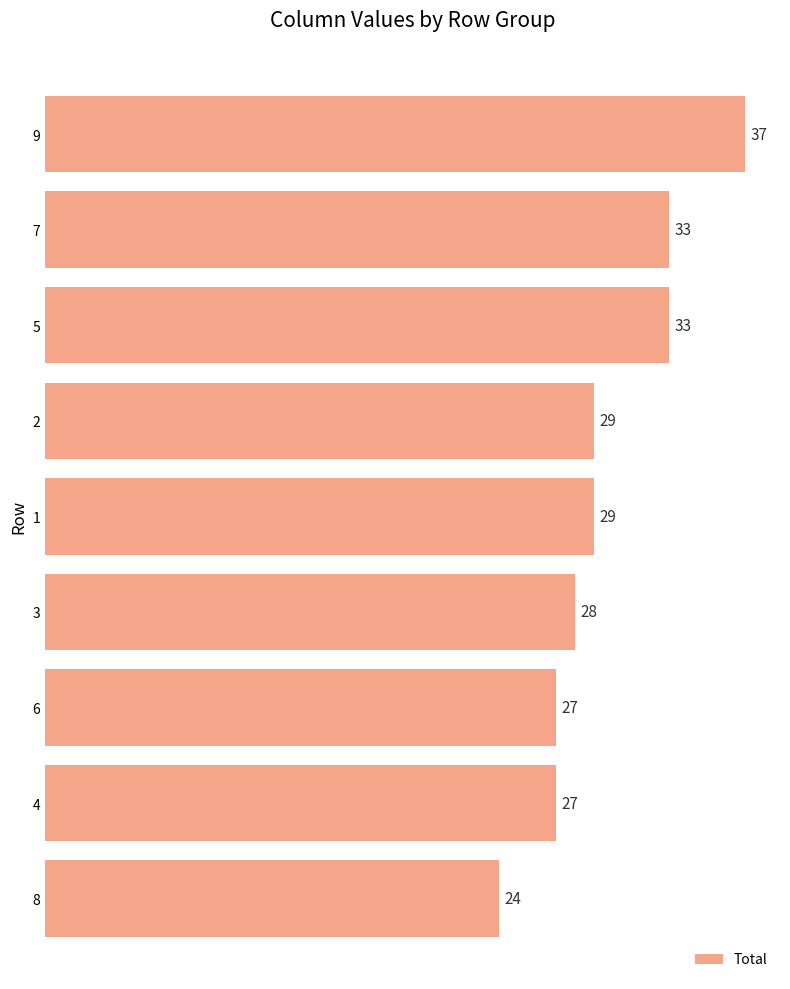

What is the approximate value at 9, to the nearest 5?

35